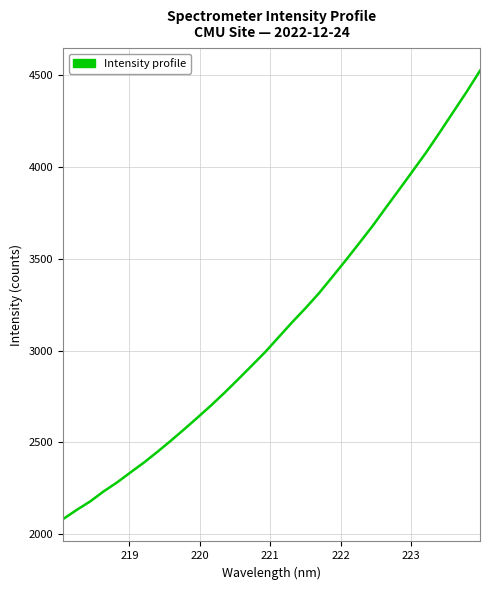

What is the maximum value shown in the chart?

4524.9